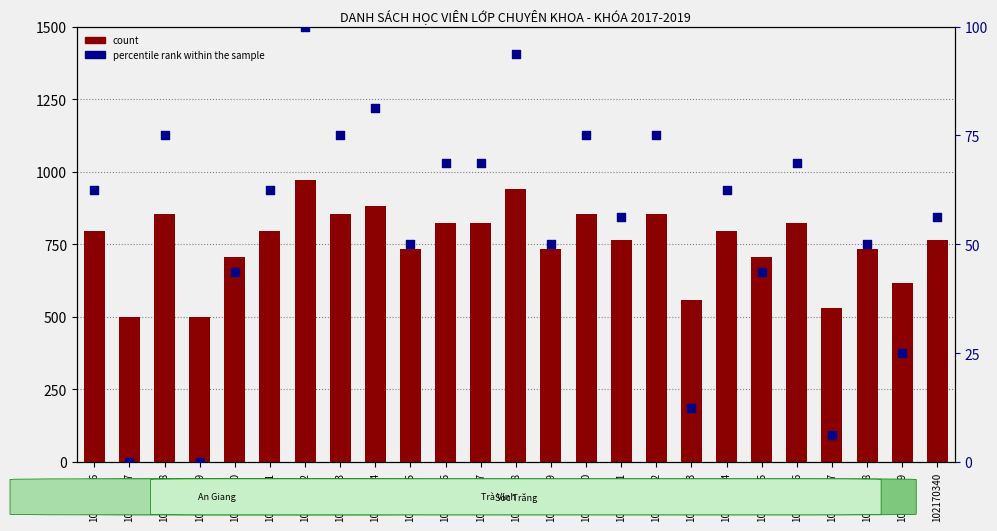

At how many categories does at least one series exceed 407?

25